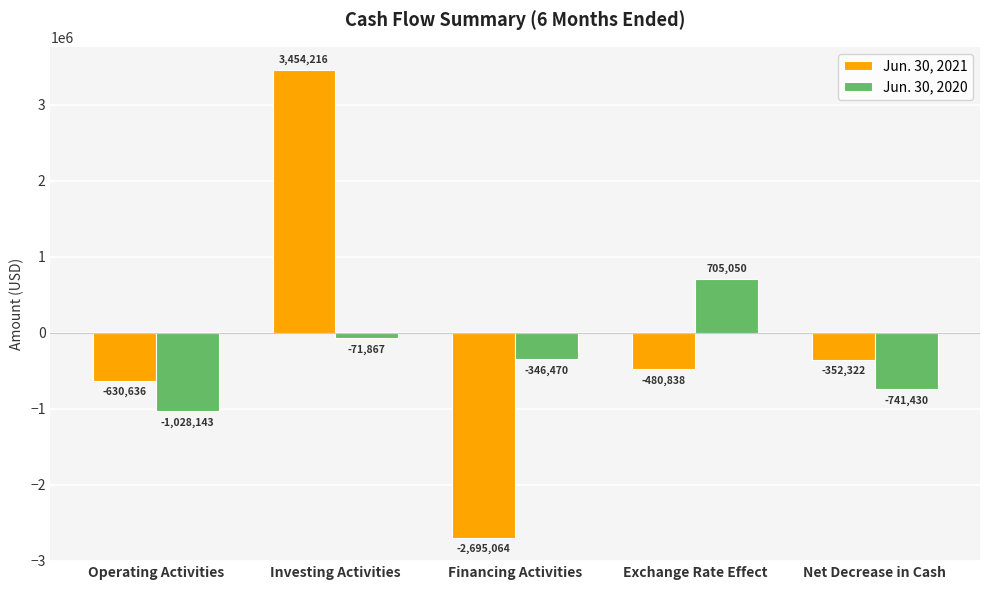

What is the value of the Jun. 30, 2020 bar at the 5th from the left?

-741430